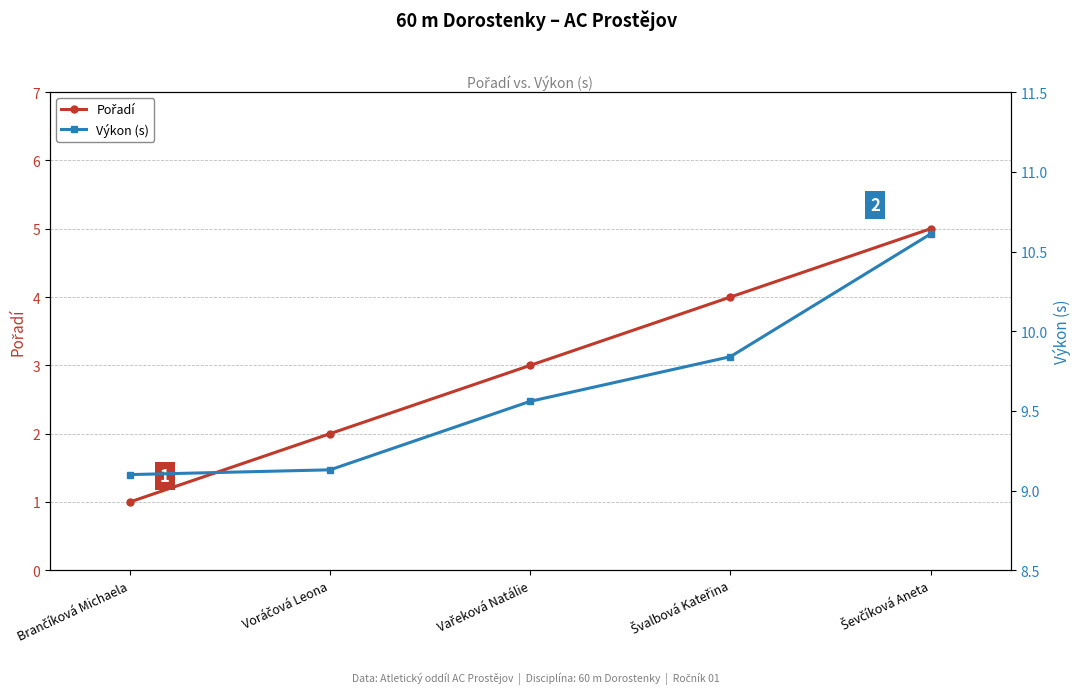

Between Ševčíková Aneta and Švalbová Kateřina, which is larger?

Ševčíková Aneta